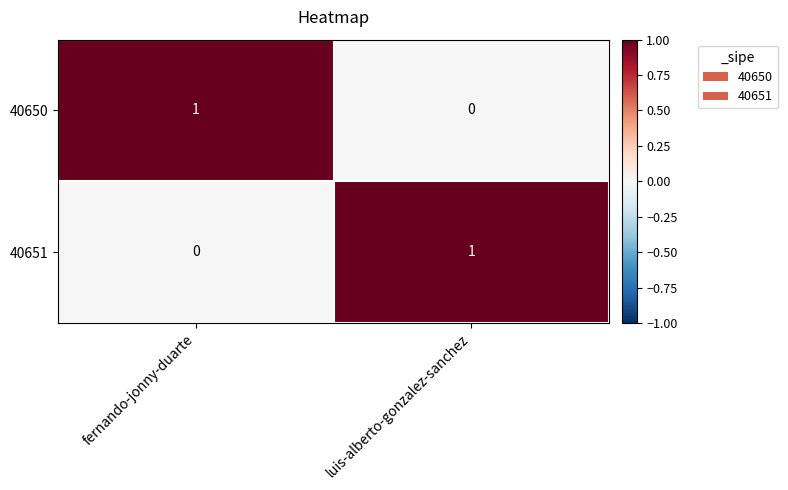

Is the value of 40650 at fernando-jonny-duarte greater than the value of 40651 at fernando-jonny-duarte?

Yes